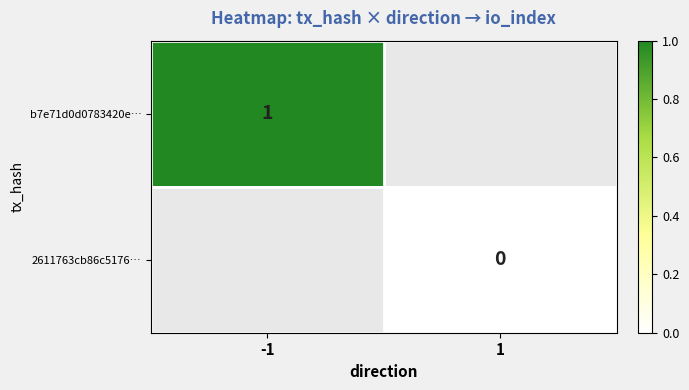

How many data points does each series have?

2